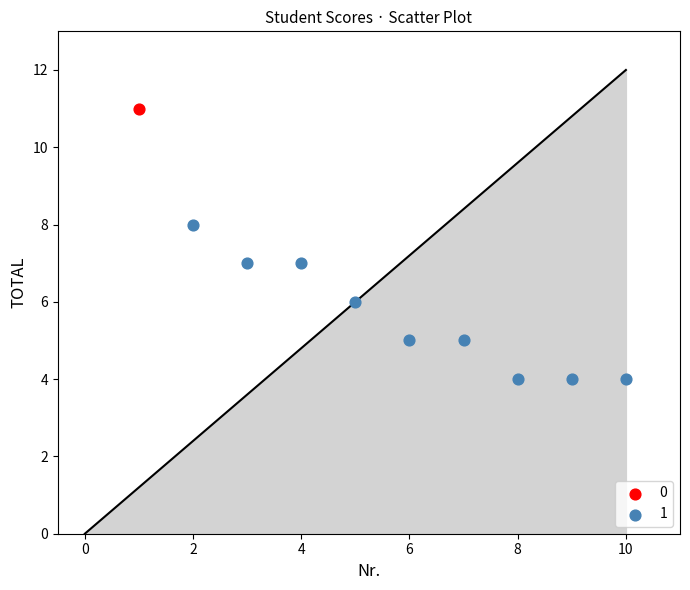

Which series contains the lowest Y value?

1